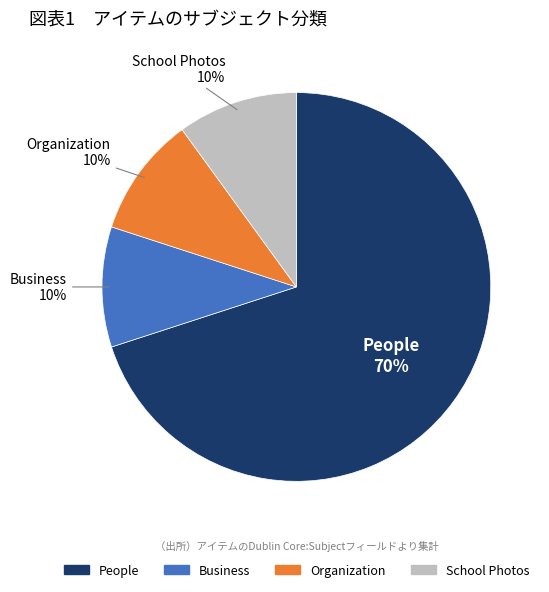

The Organization slice represents 10% of the pie. True or false?

True